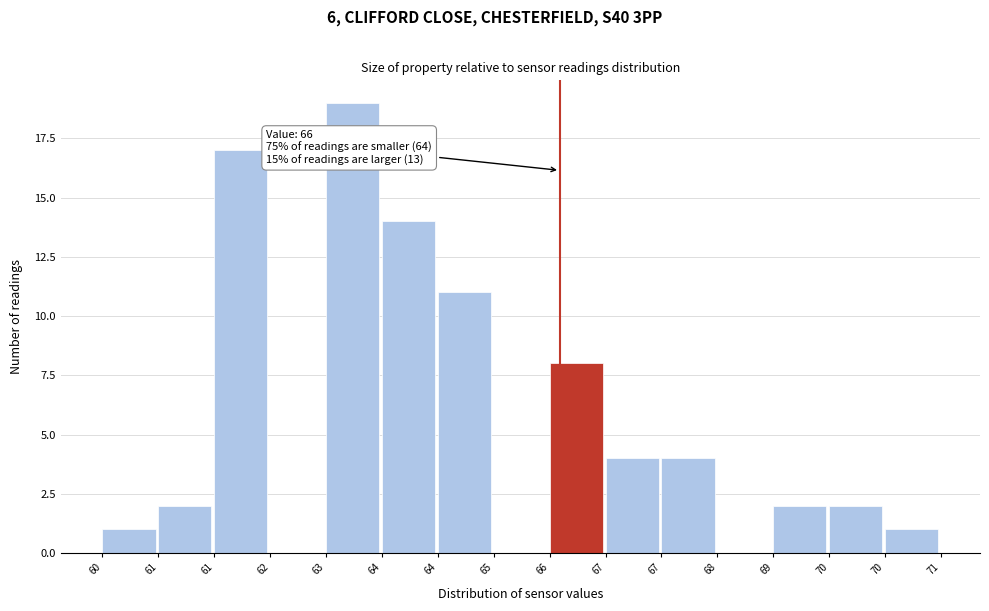

How many series are shown in this chart?

1